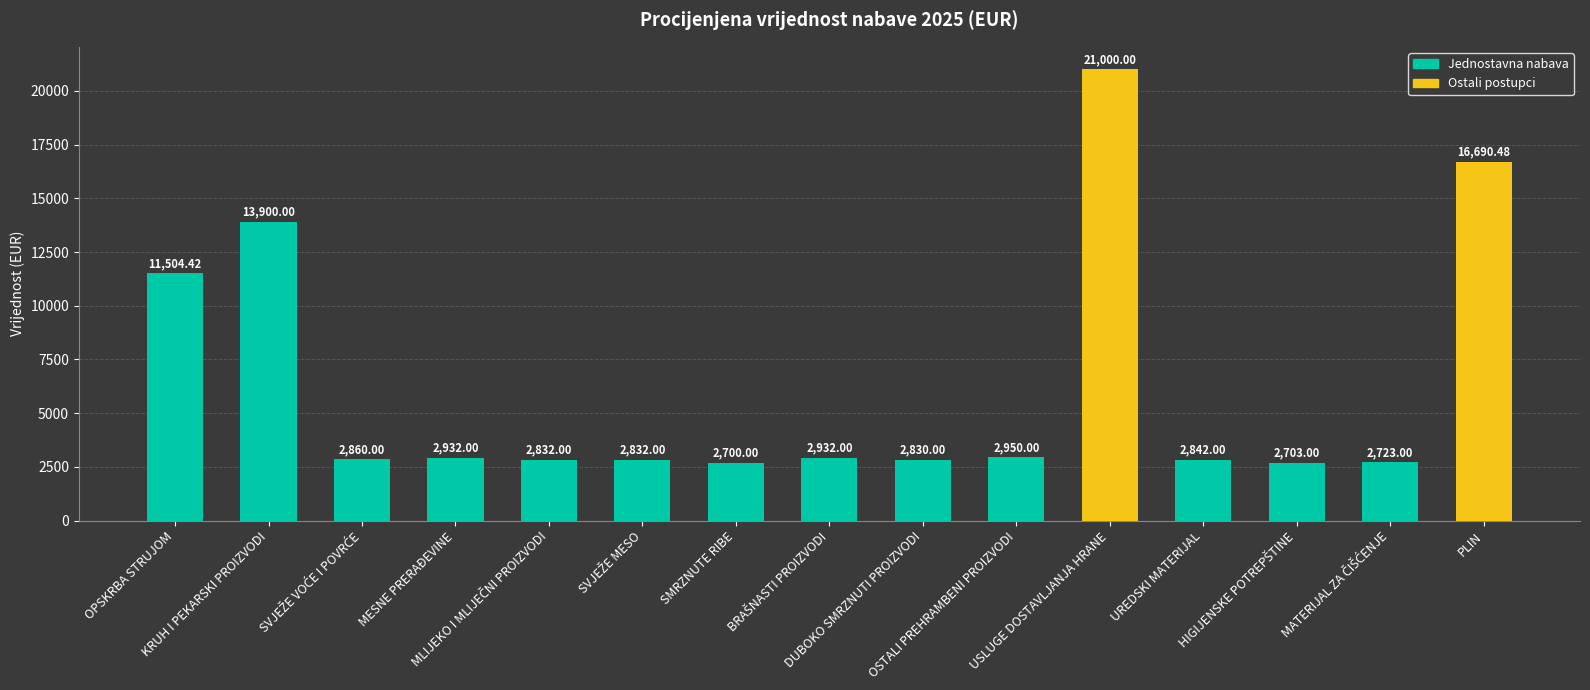

What is the average value?

6282.1